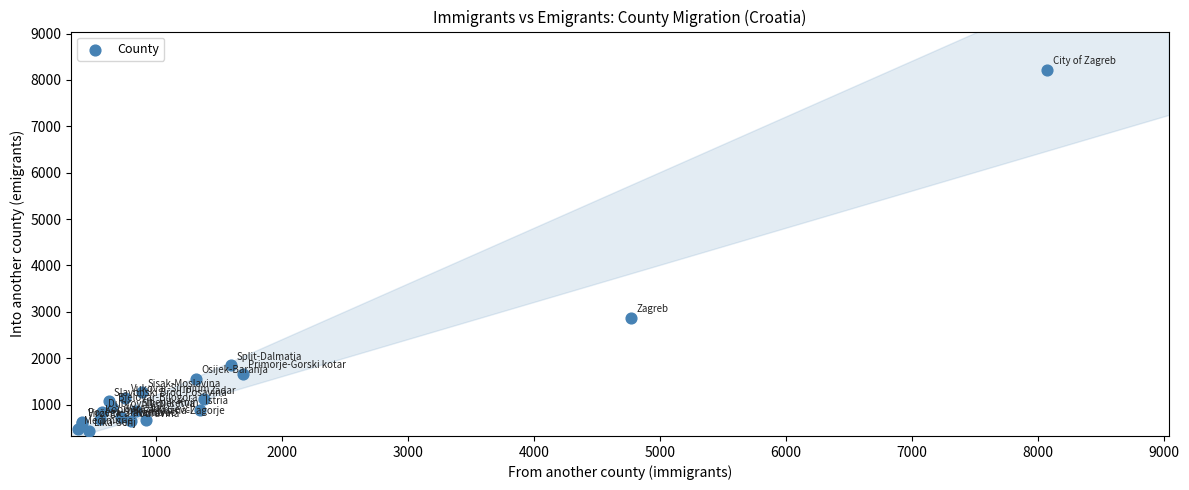

What Y value in the scatter plot is closest to 4322?

2867